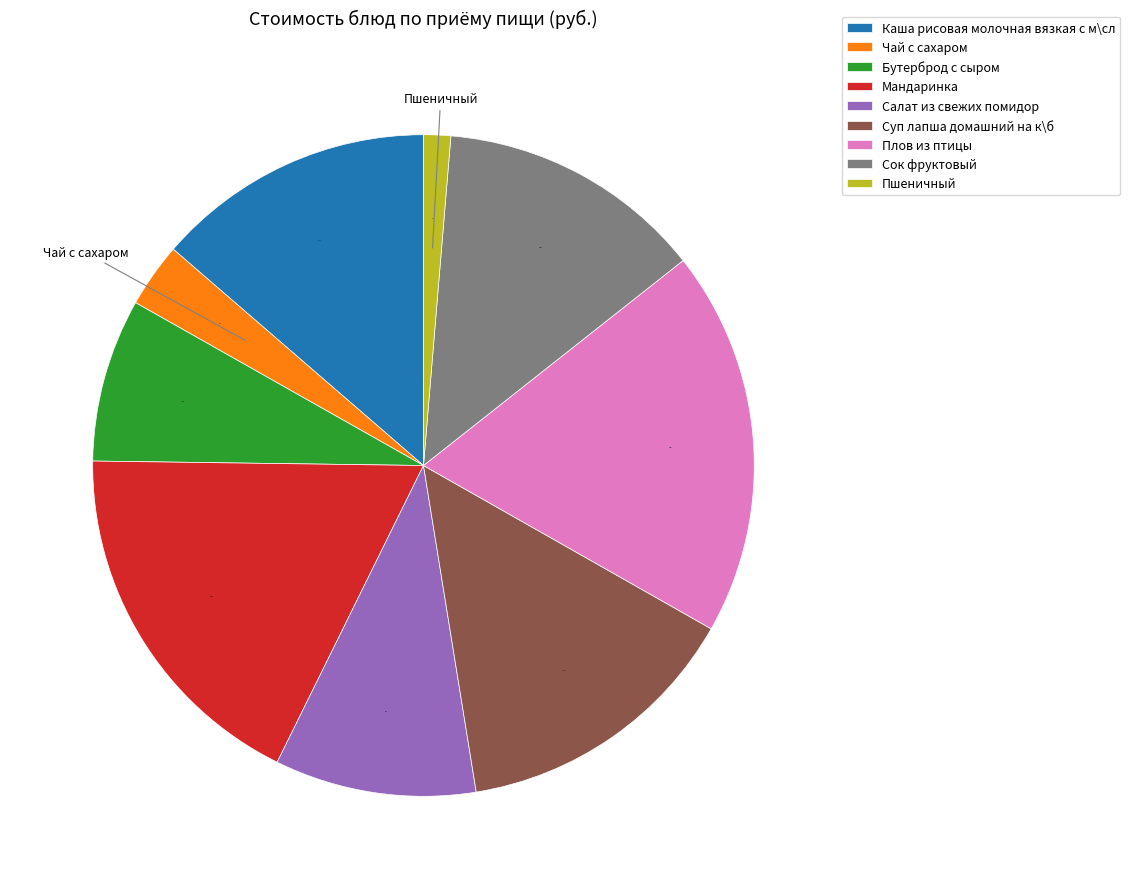

Approximately how many times larger is the value at Чай с сахаром compared to Мандаринка?

0.2